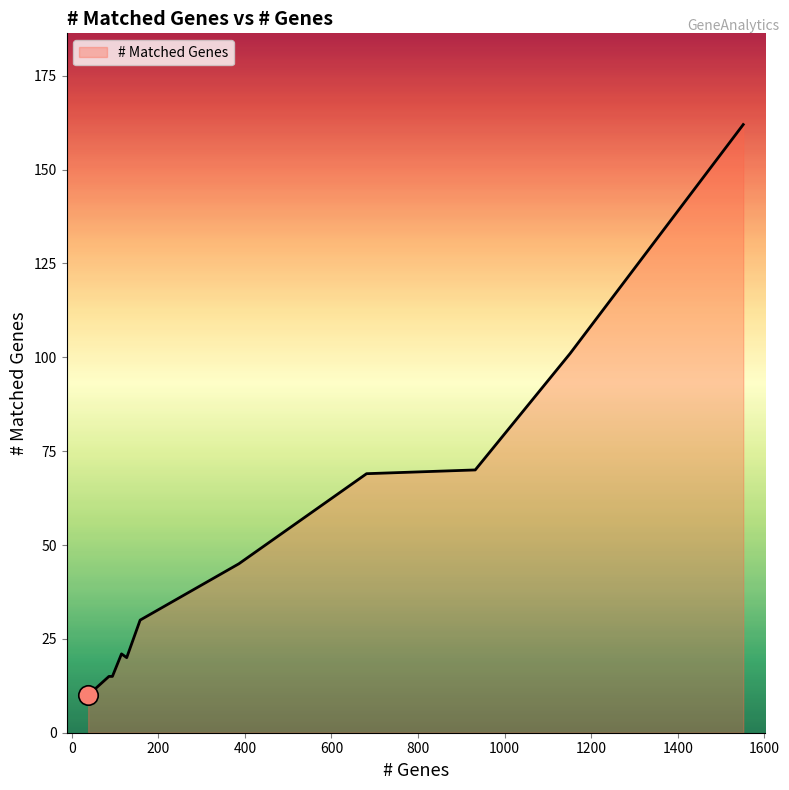

What is the greatest value displayed?

162